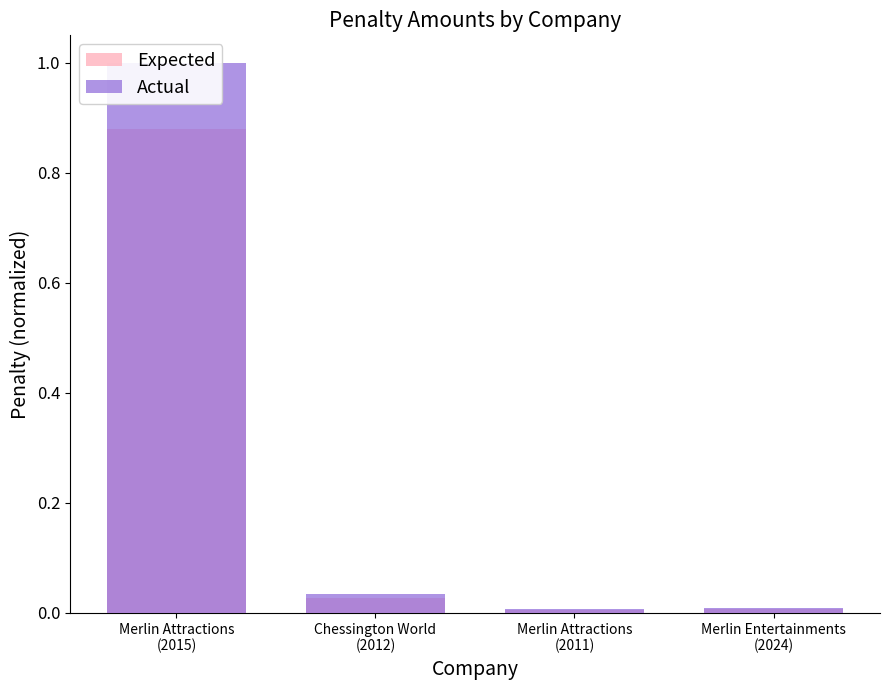

How many bars are there in each group?

2